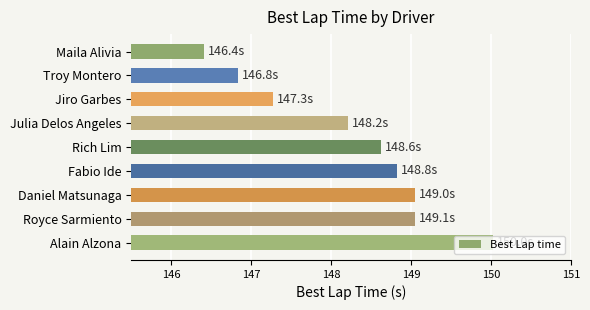

What is the difference between the second highest and minimum values?

2.6